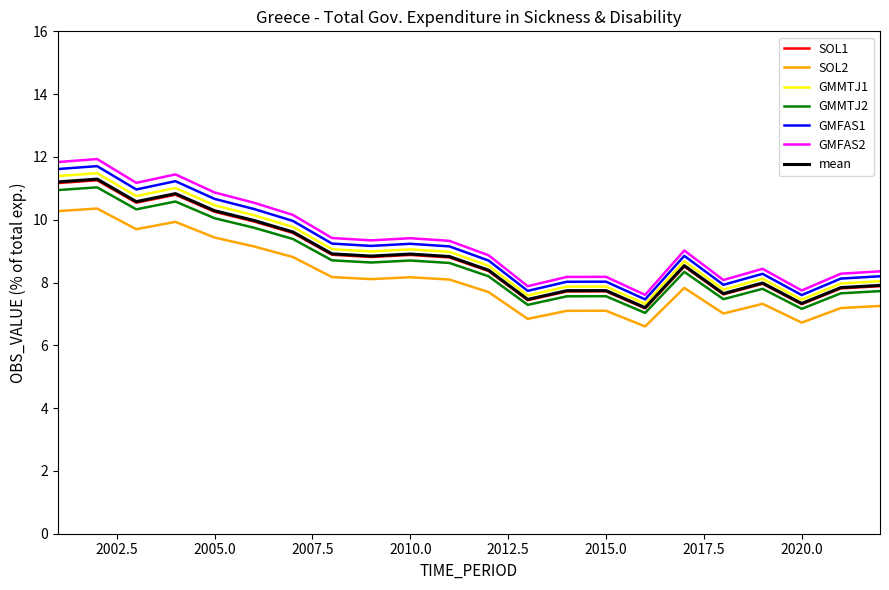

Which series has the widest spread of values?

GMFAS2